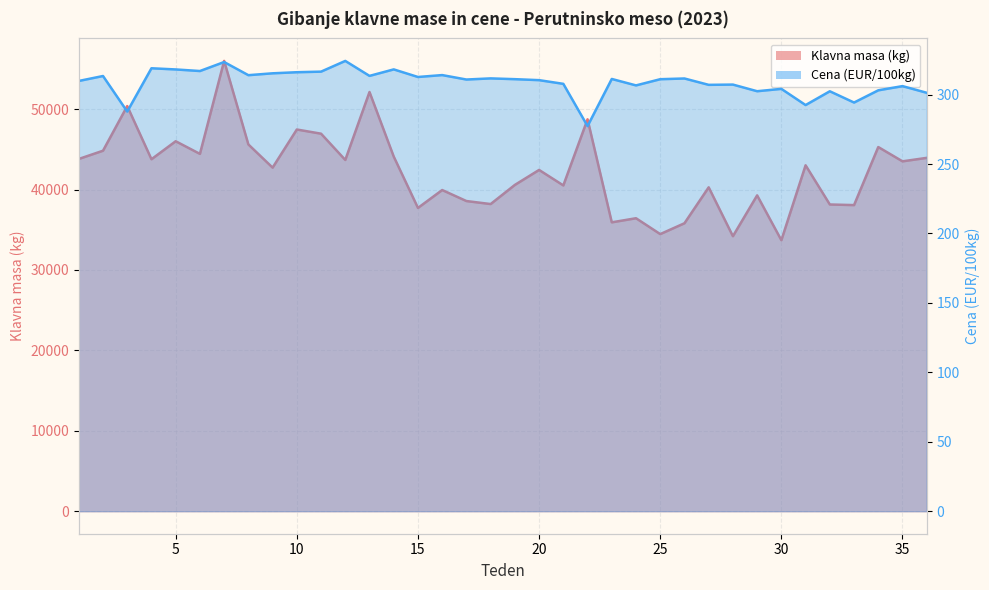

Rank the series by their average value, from lowest to highest.

Cena (EUR/100kg), Klavna masa (kg)